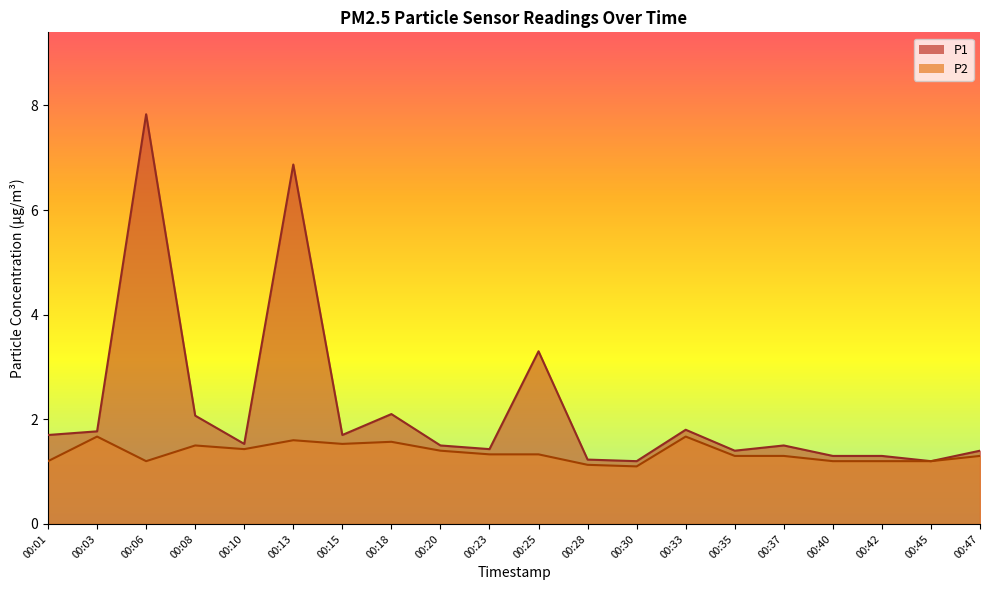

Reading left to right, transcribe all the data shown in this chart.

P1: 1.7	1.8	7.8	2.1	1.5	6.9	1.7	2.1	1.5	1.4	3.3	1.2	1.2	1.8	1.4	1.5	1.3	1.3	1.2	1.4
P2: 1.2	1.7	1.2	1.5	1.4	1.6	1.5	1.6	1.4	1.3	1.3	1.1	1.1	1.7	1.3	1.3	1.2	1.2	1.2	1.3